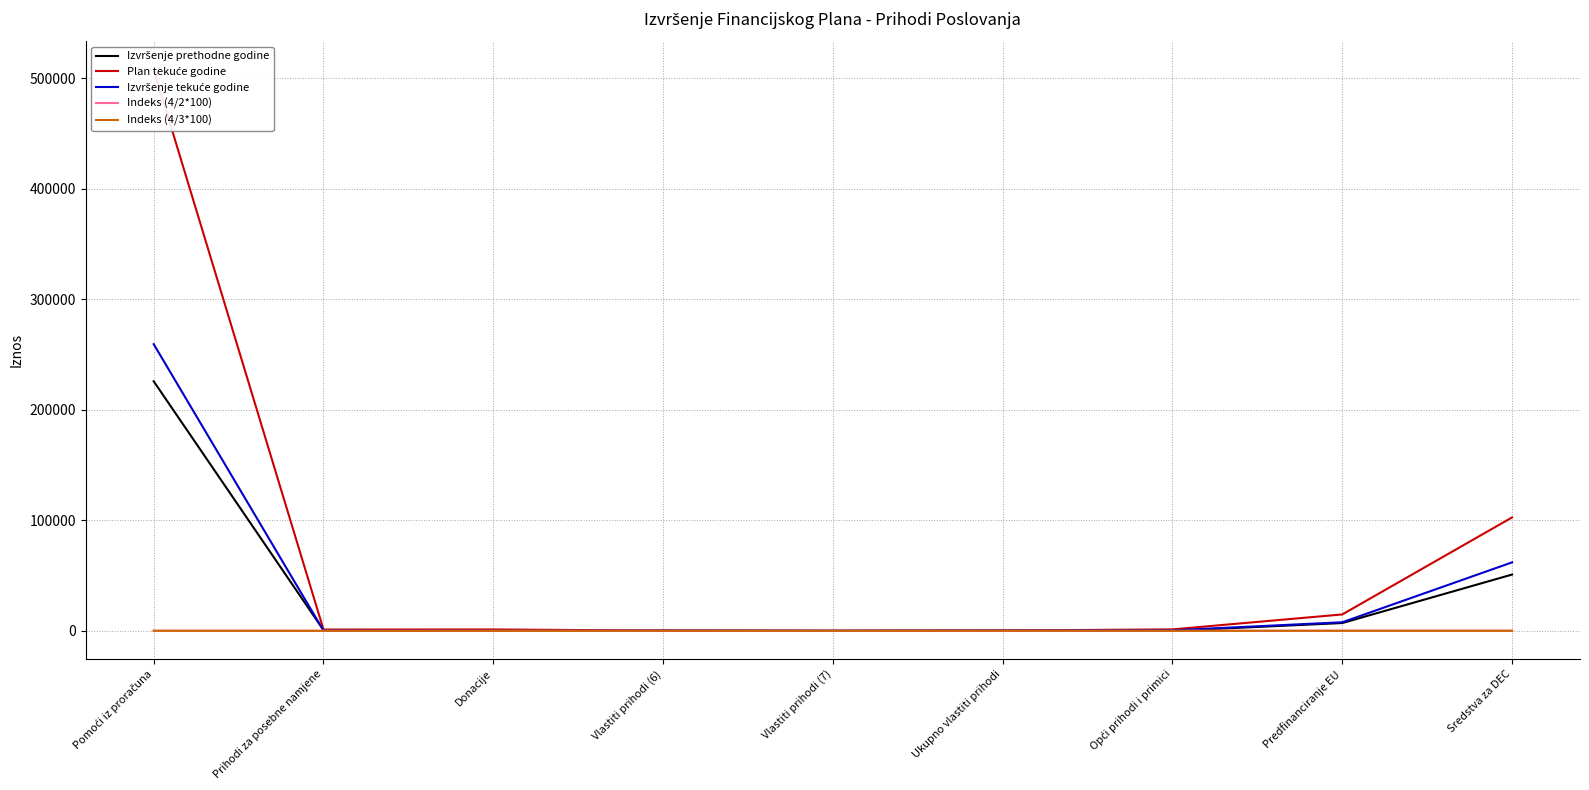

Is the value of Indeks (4/2*100) at Vlastiti prihodi (6) greater than the value of Izvršenje tekuće godine at Donacije?

Yes